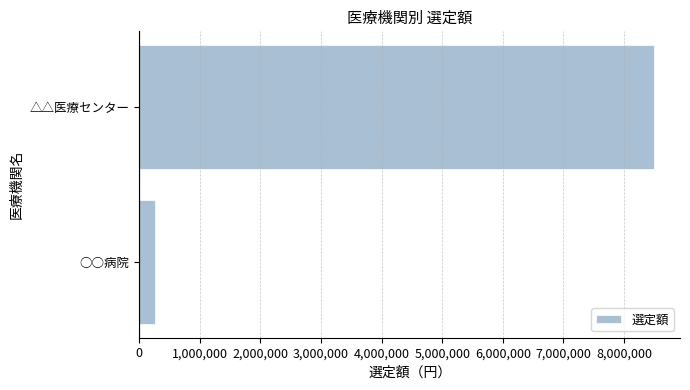

What is the sum of the values at ○○病院 and △△医療センター?

8766000